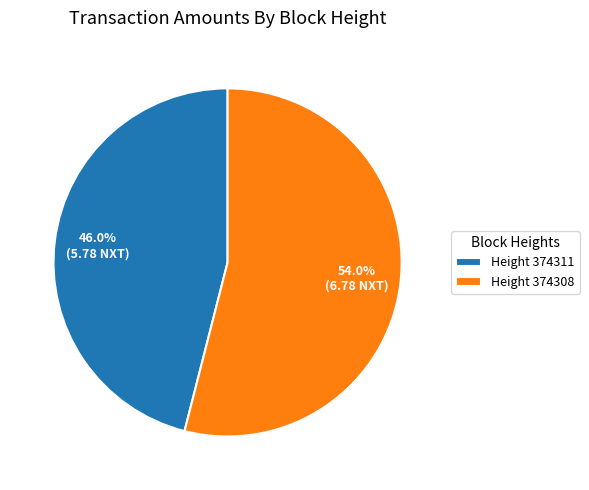

Which category has the biggest portion of the pie?

Height 374308